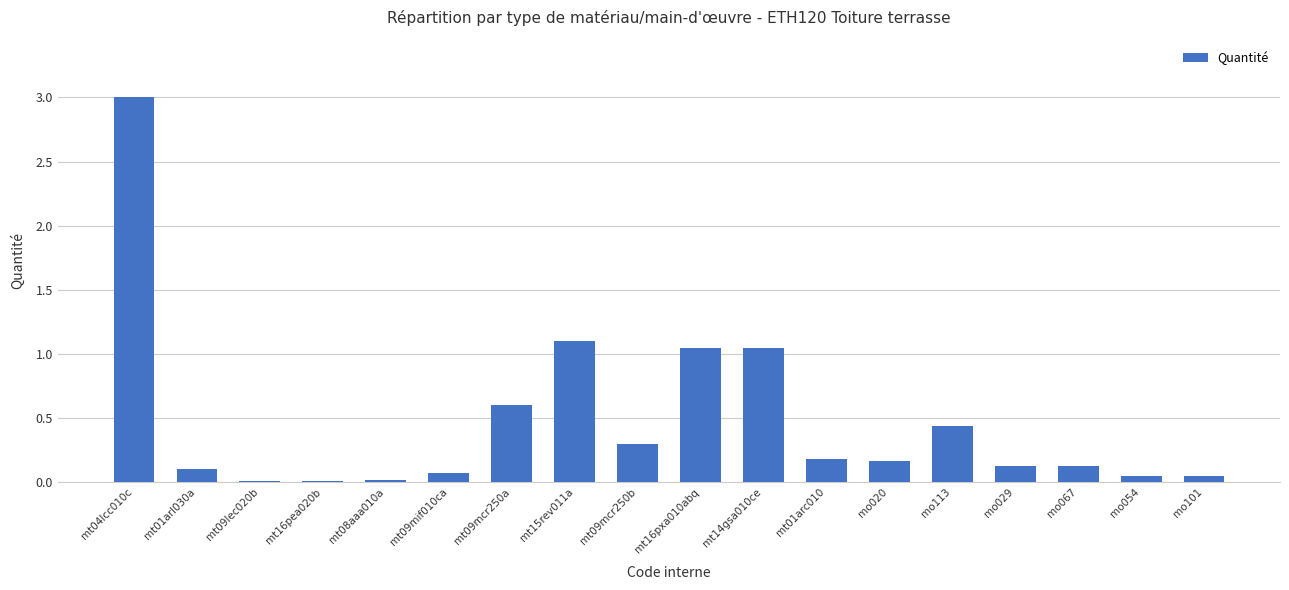

Between mt16pxa010abq and mt09mcr250a, which is larger?

mt16pxa010abq